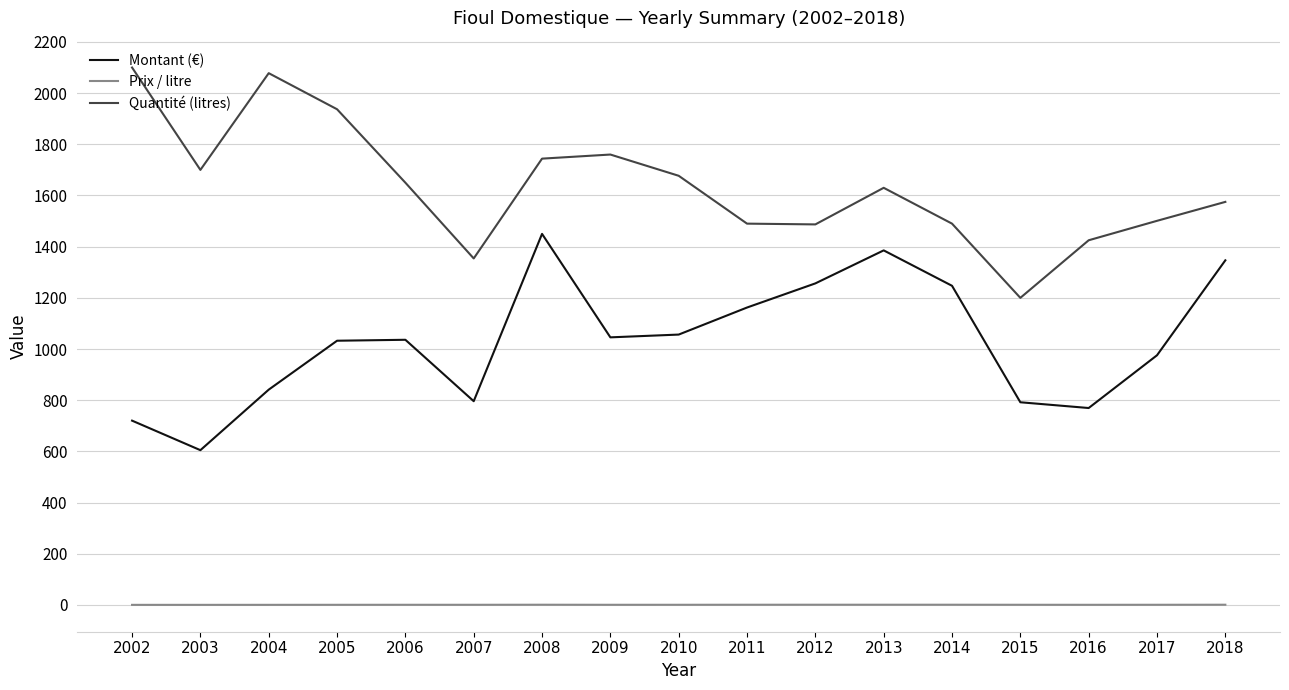

Which series has the largest total across all categories?

Quantité (litres)